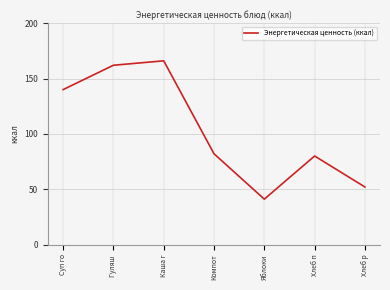

Where is the data nearest to the value 103?

Компот